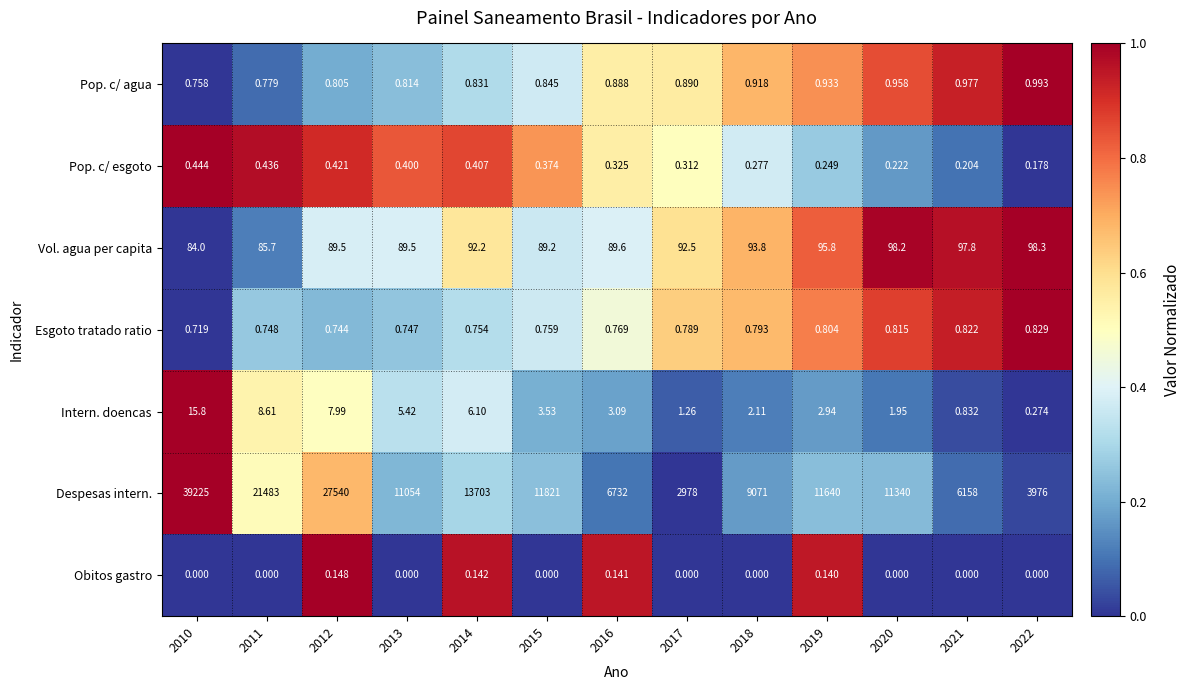

List the series in order of their peak value, highest first.

Despesas intern., Vol. agua per capita, Intern. doencas, Pop. c/ agua, Esgoto tratado ratio, Pop. c/ esgoto, Obitos gastro